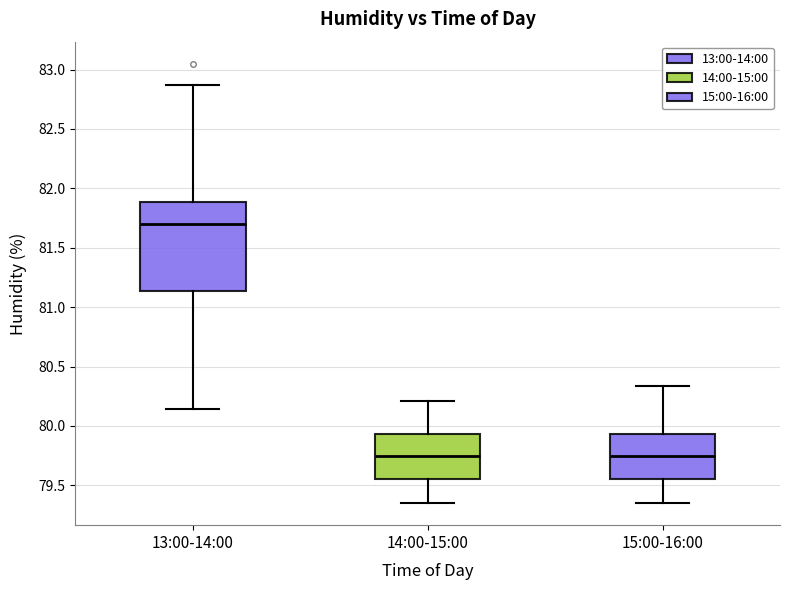

Comparing the boxes themselves (not the whiskers), which one is the tallest?

13:00-14:00